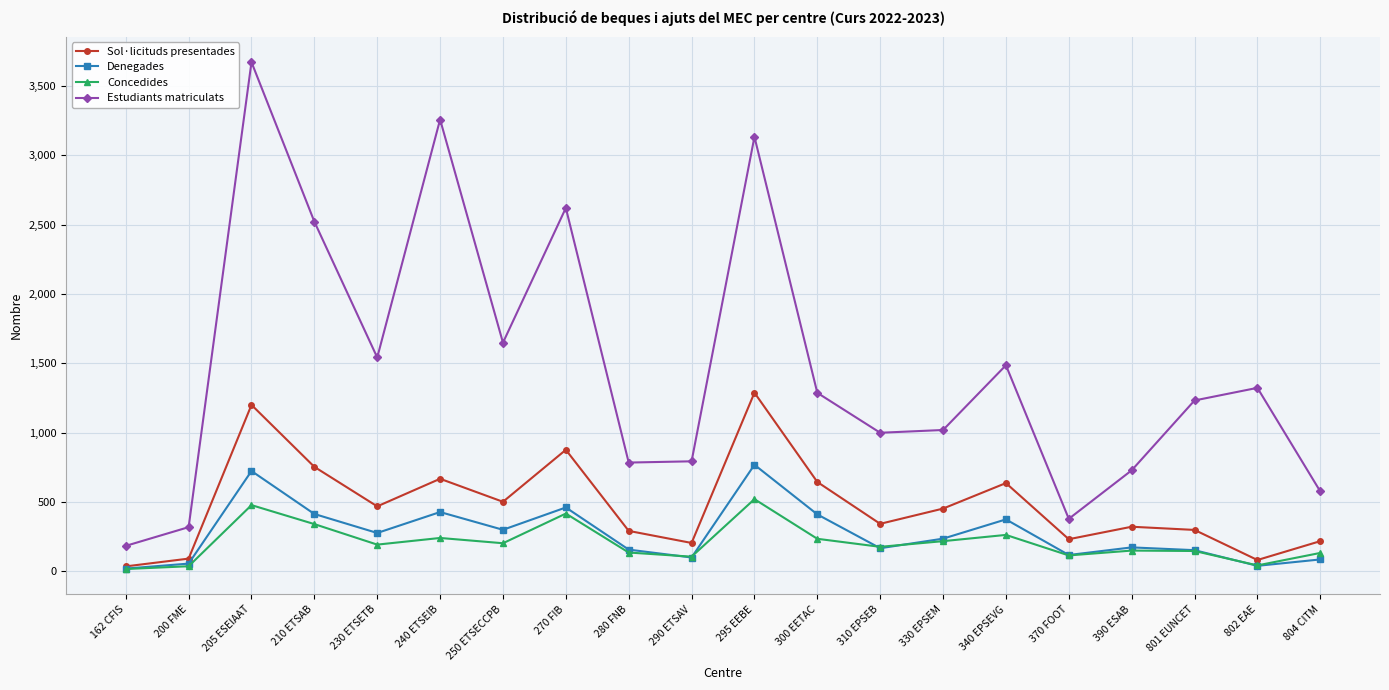

At how many categories does at least one series exceed 866?

13